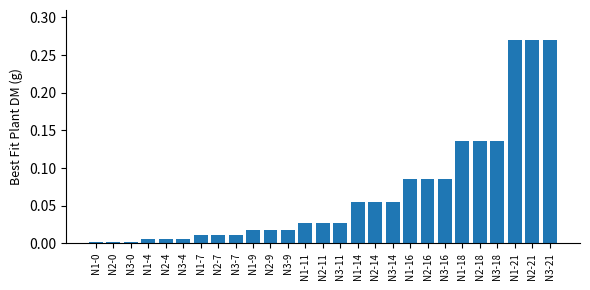

True or false: the data shows 0.0 at N3-18.

False